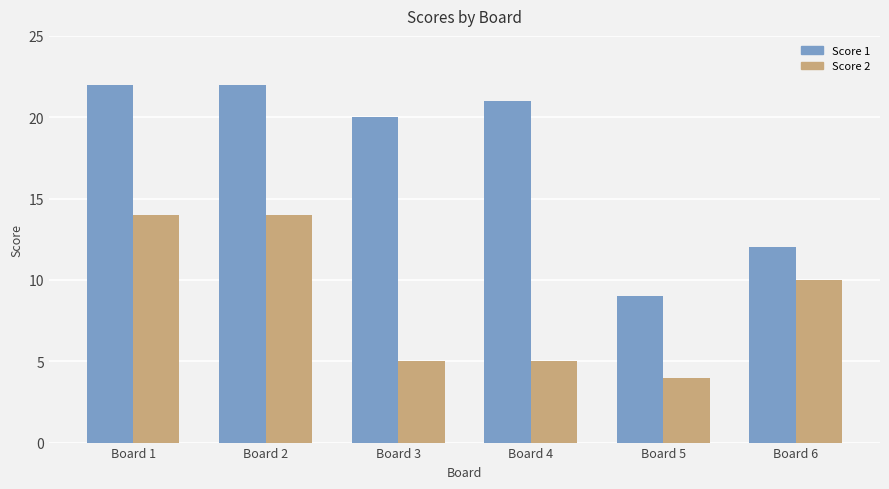

How many groups of bars are there?

6